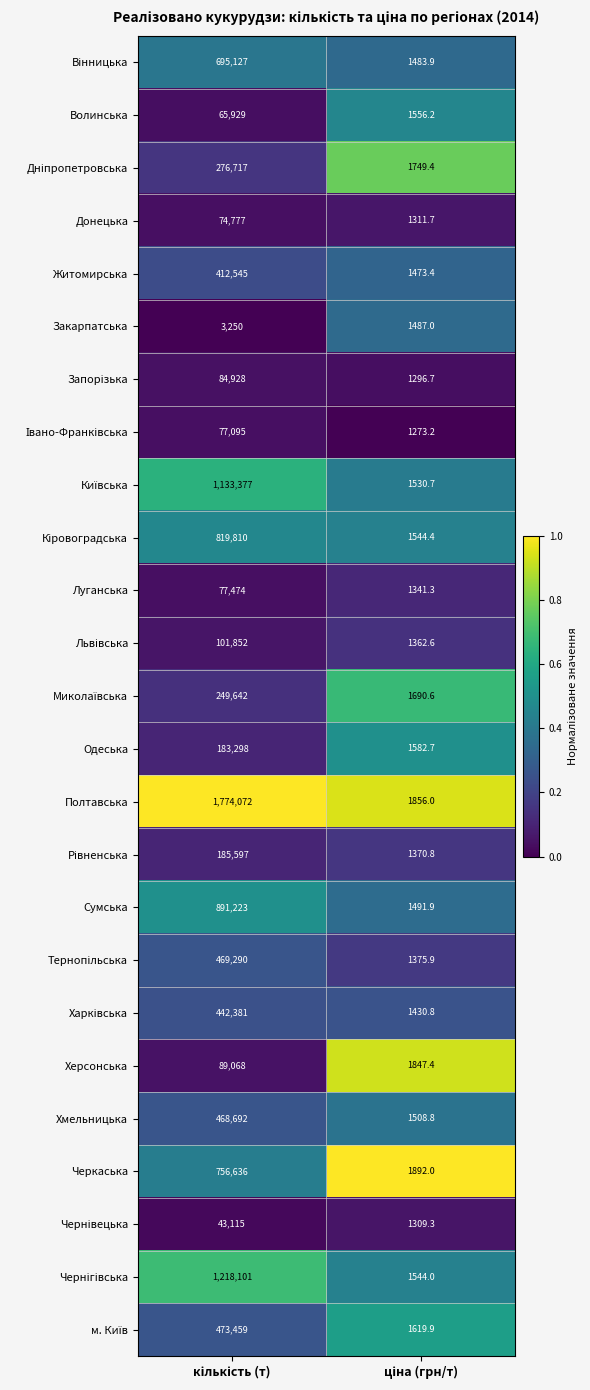

What is the sum of all Полтавська values?

1775928.0